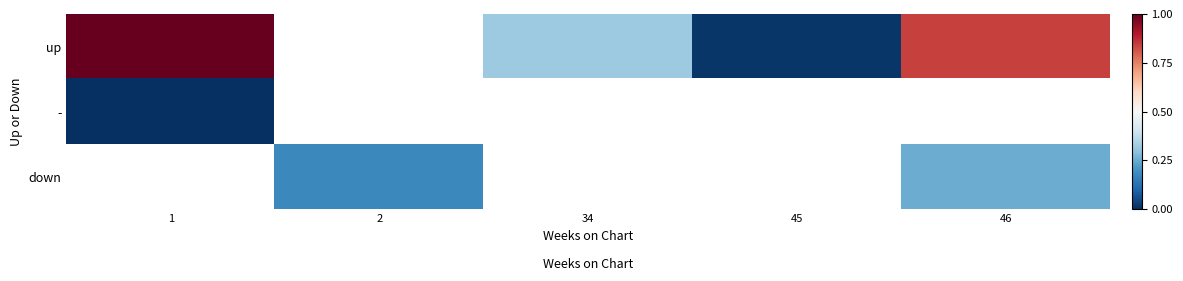

Between 45 and 46, which series saw the biggest shift?

up